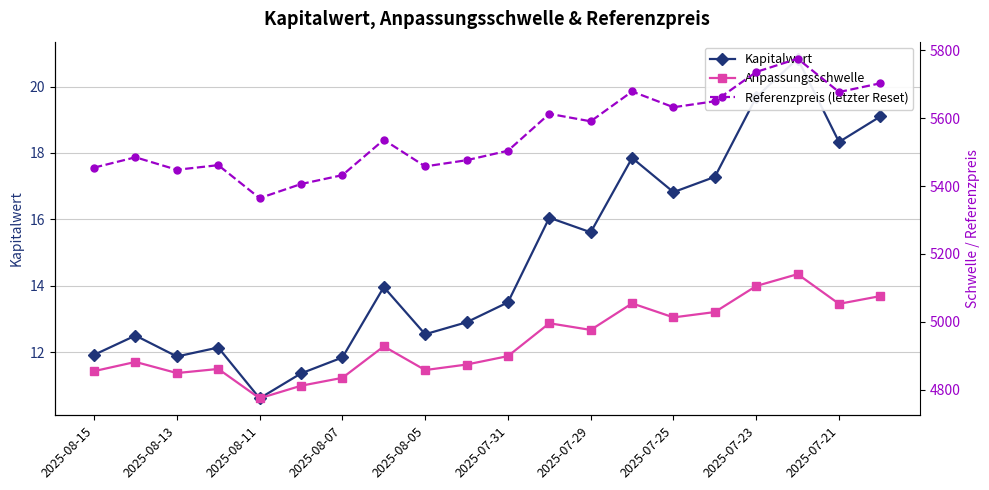

Which series has the widest spread of values?

Referenzpreis (letzter Reset)